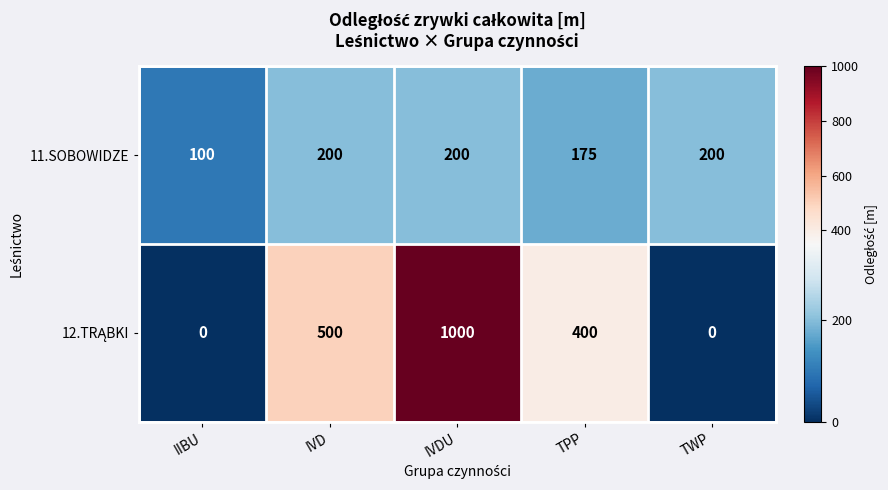

The 11.SOBOWIDZE series shows 200 at IVDU. True or false?

True